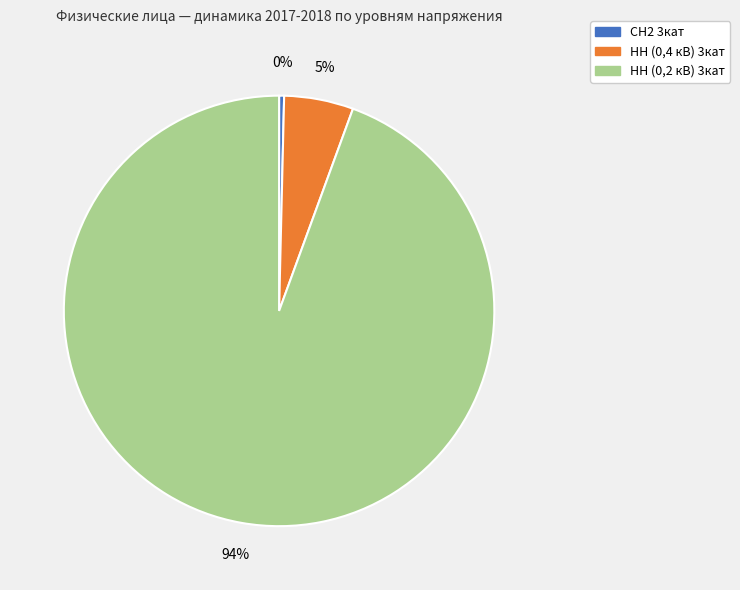

How many segments does this pie chart have?

3